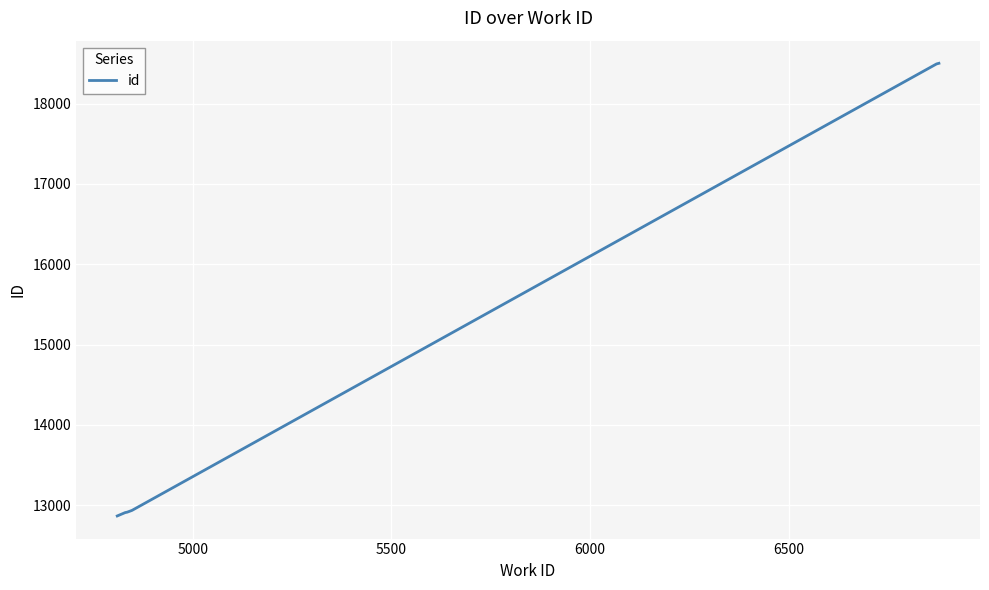

What is the difference between the maximum and minimum values?

5638